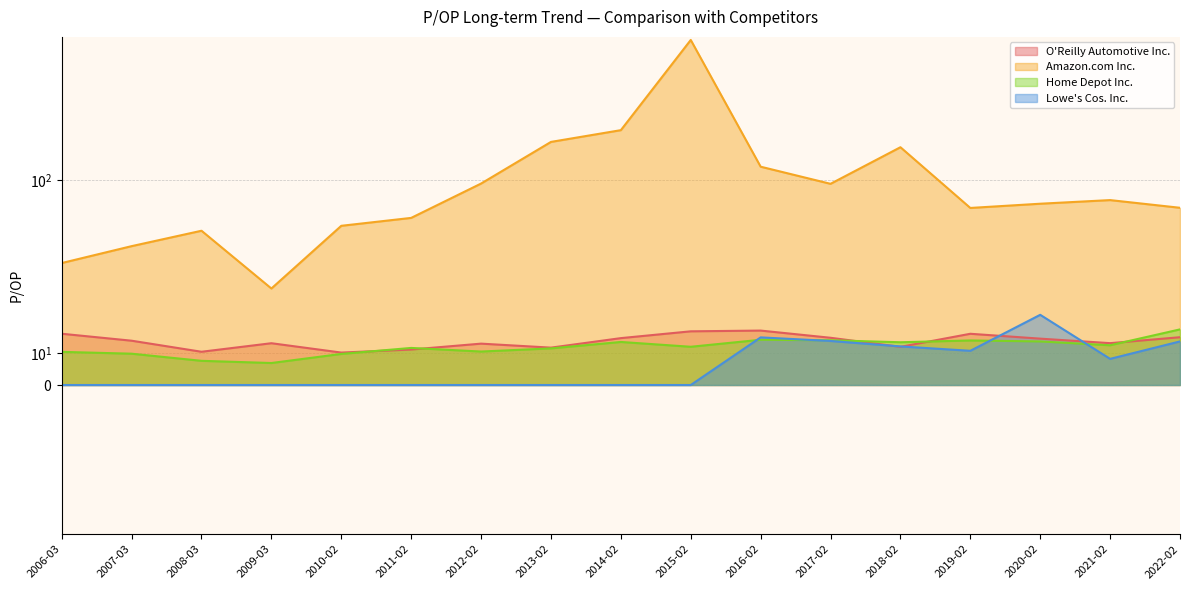

Which label corresponds to the smallest value in the chart?

2015-02